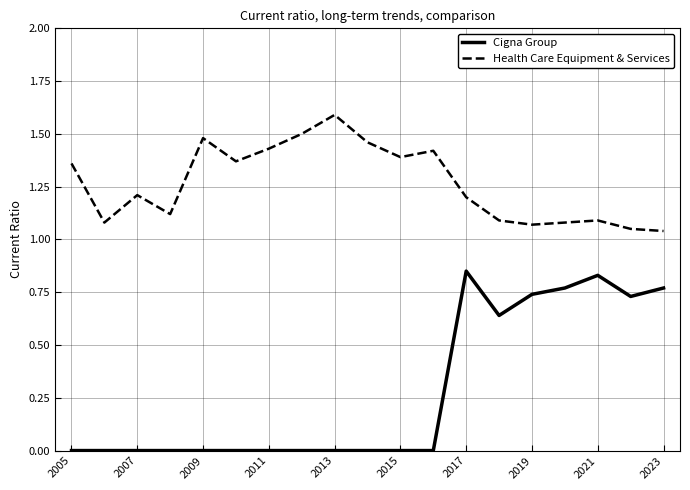

Which series has the largest total across all categories?

Health Care Equipment & Services